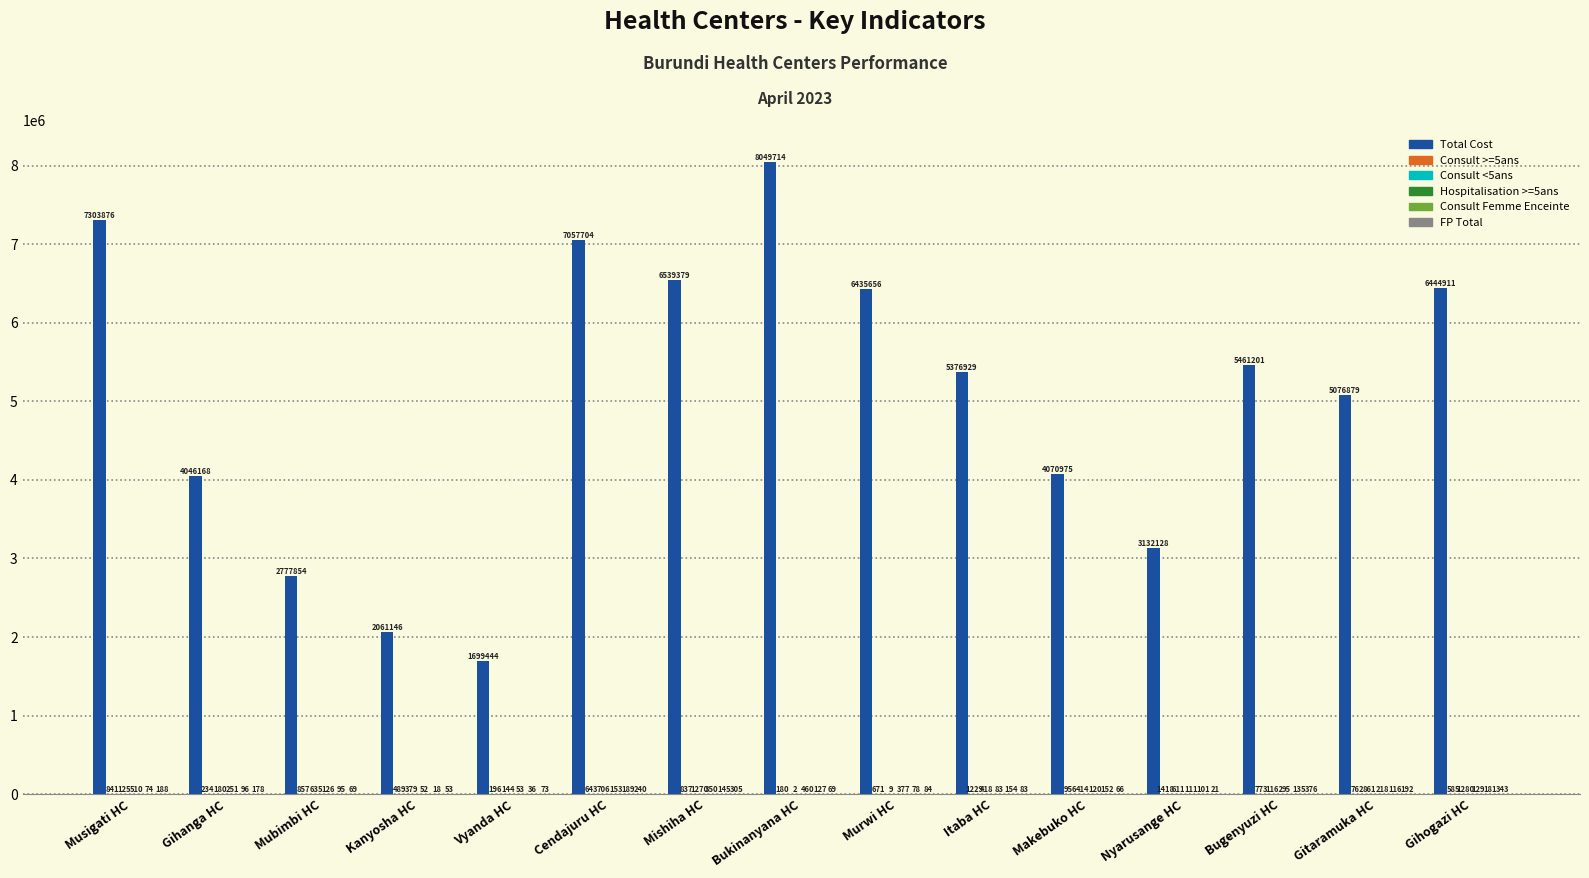

What is the total value across all series at Kanyosha HC?

2062137